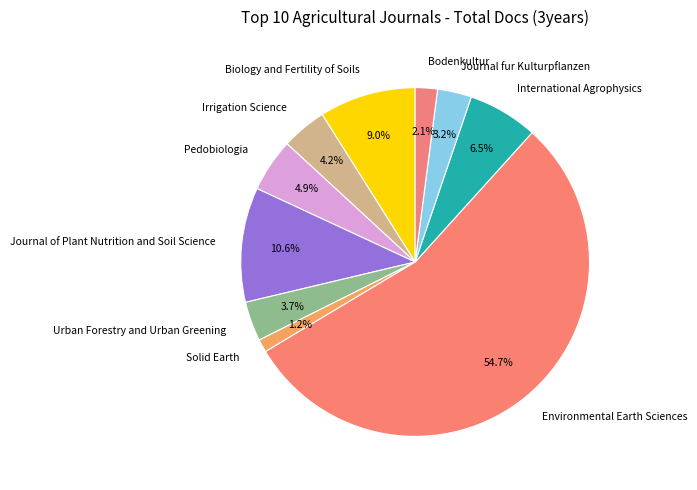

Approximately how many times larger is the value at Urban Forestry and Urban Greening compared to International Agrophysics?

0.6